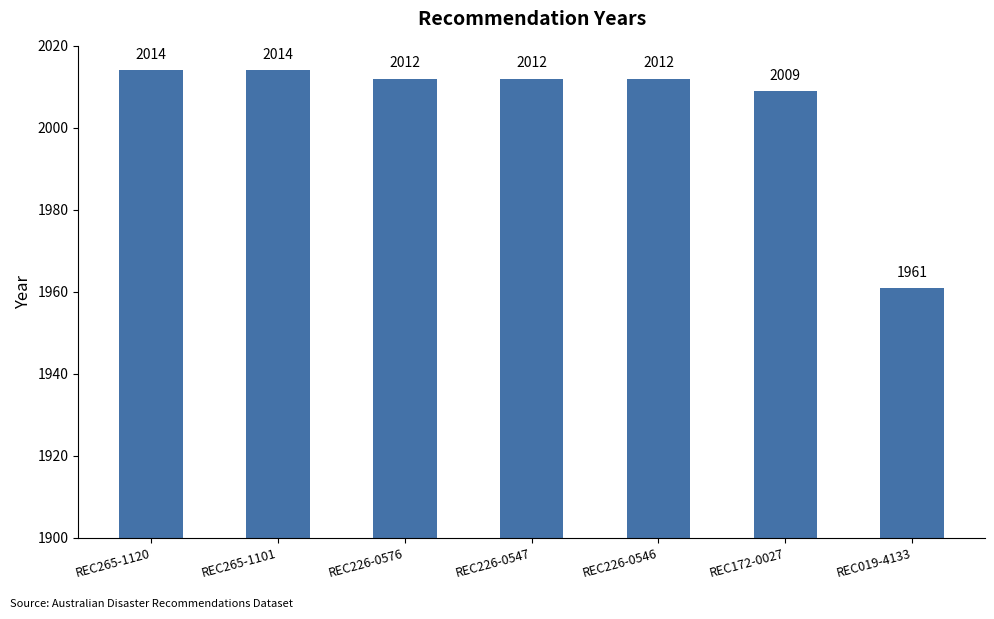

What is the average value?

2005